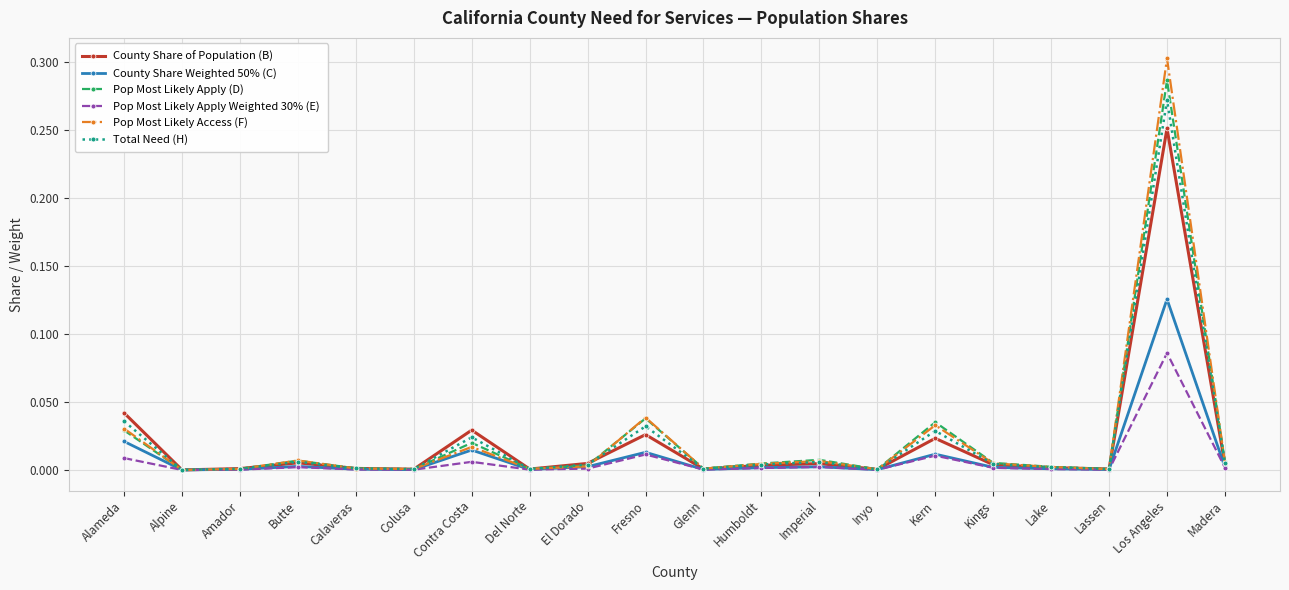

At which category is the sum across all series the highest?

Los Angeles